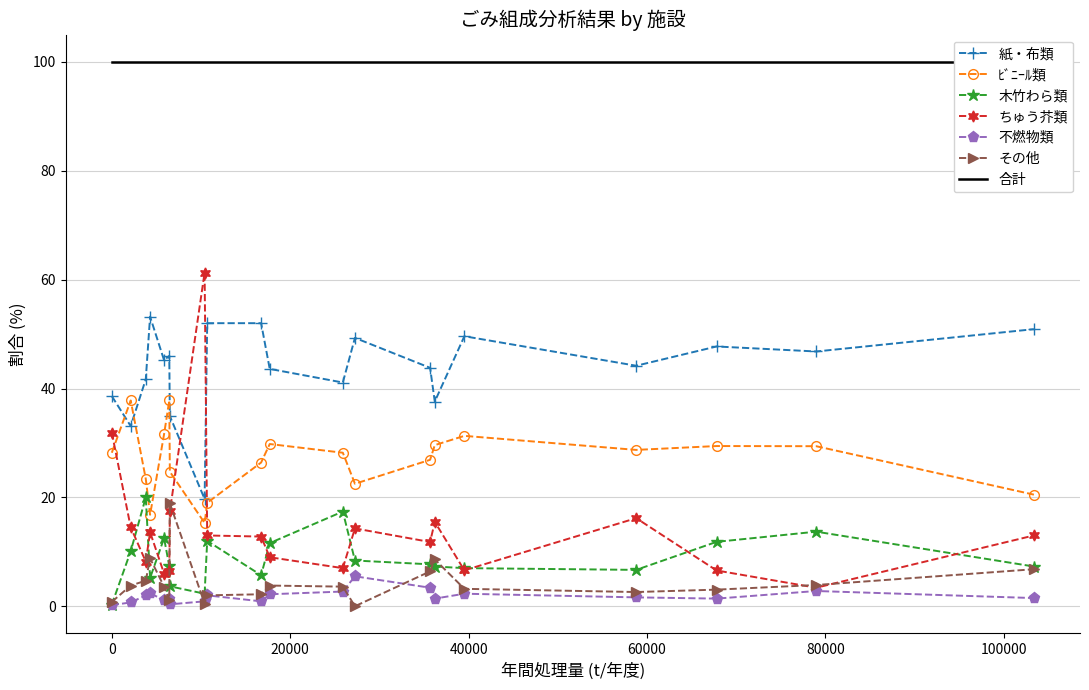

What is the highest value of the 不燃物類 series?

5.5